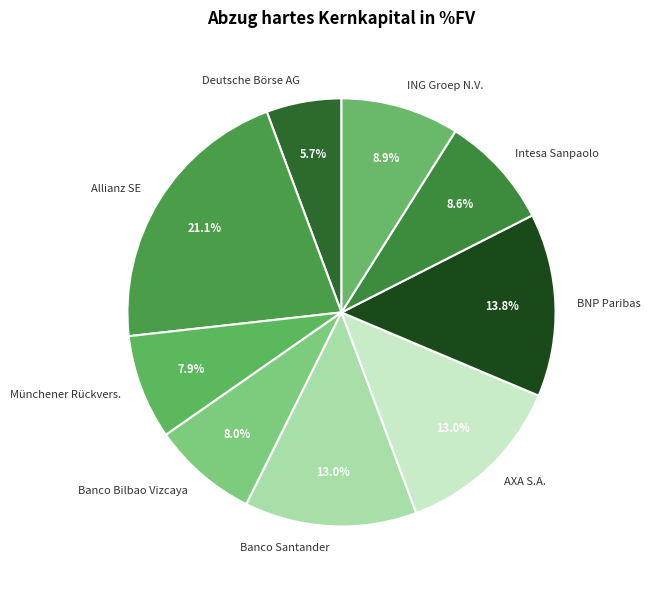

Count the number of slices in the pie.

9